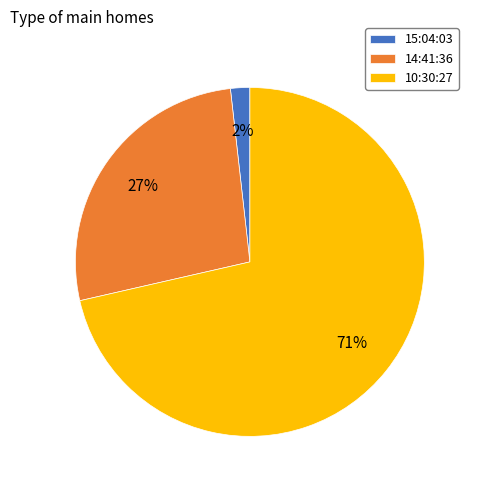

Do 15:04:03 and 10:30:27 together represent more than half of the pie?

Yes